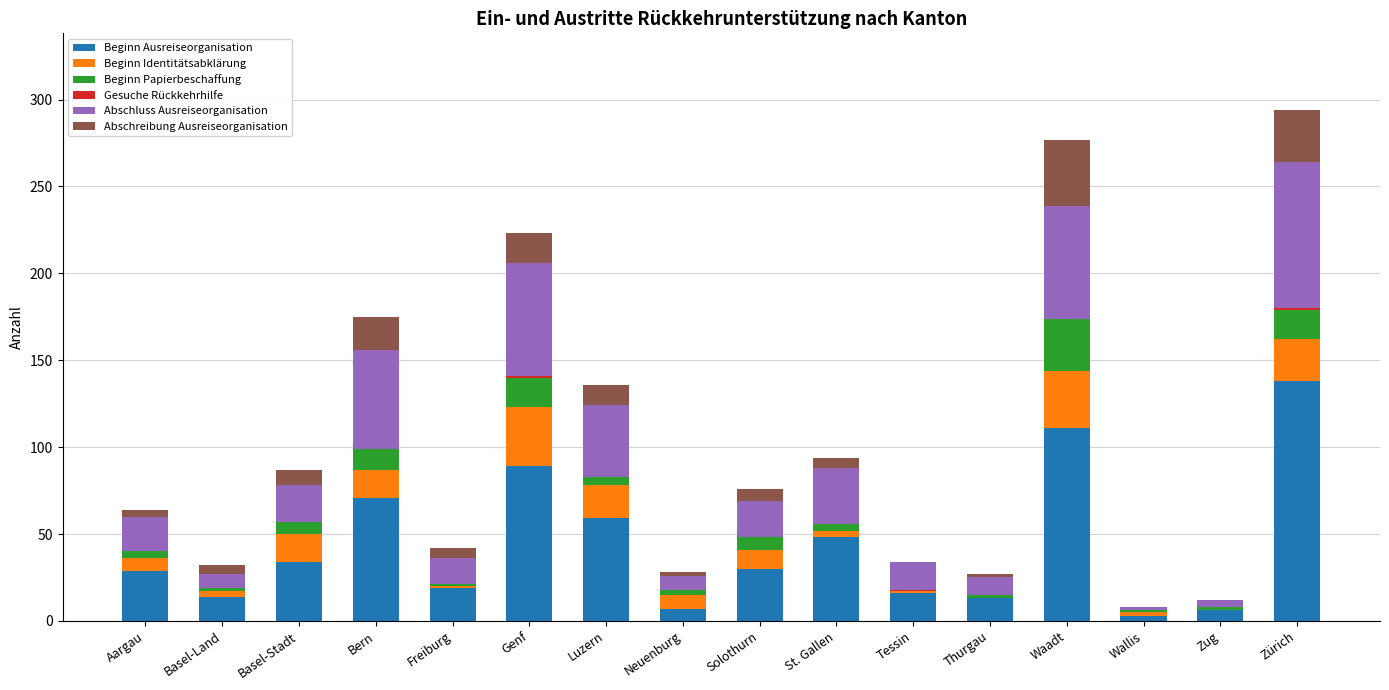

What is the total value across all series at Basel-Stadt?

87